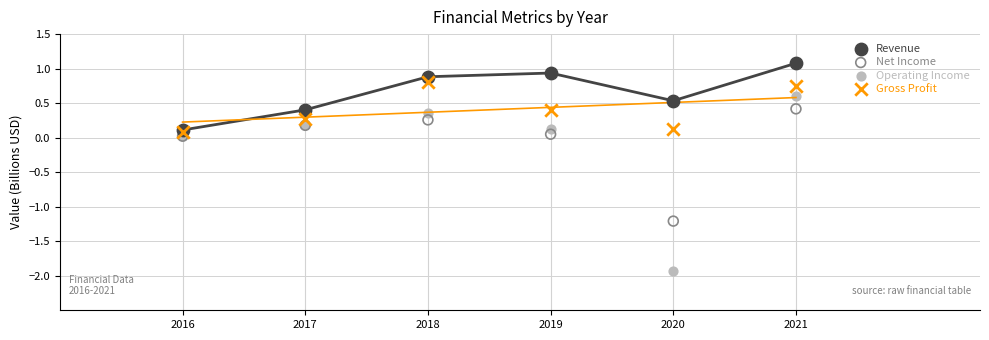

Which series reaches the minimum Y coordinate?

Operating Income